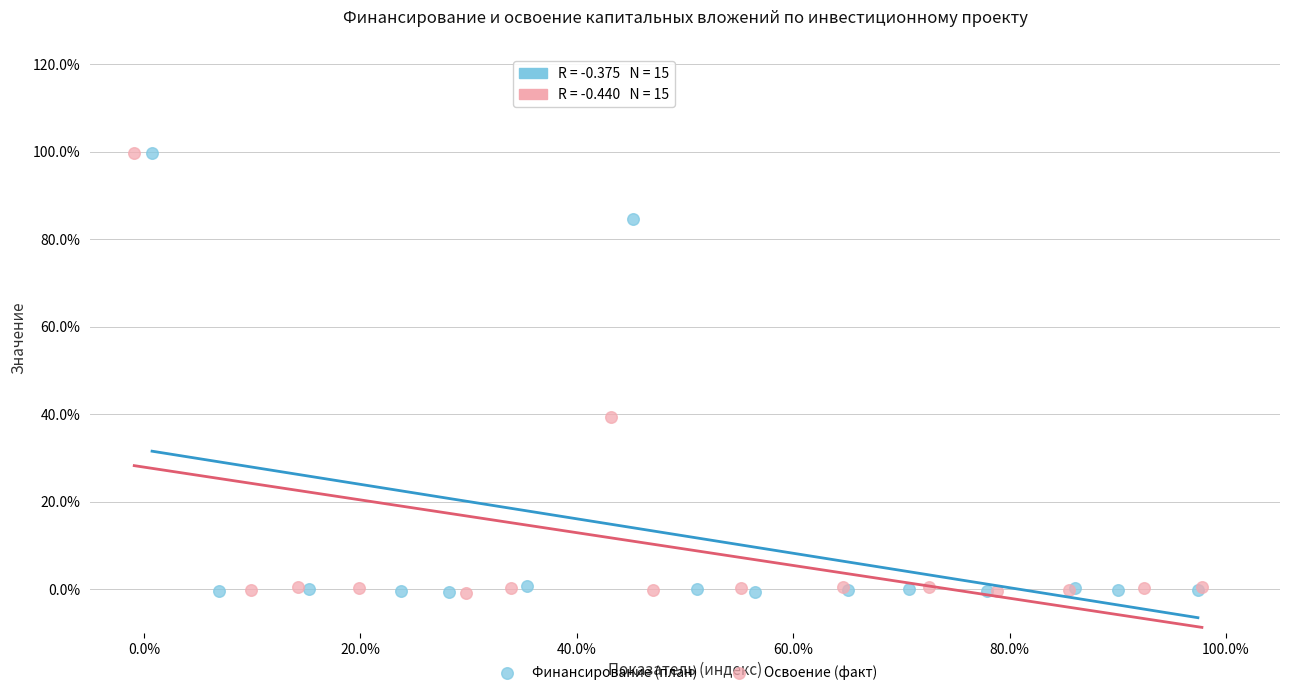

What are all the series names shown in the legend?

Финансирование (план), Освоение (факт)